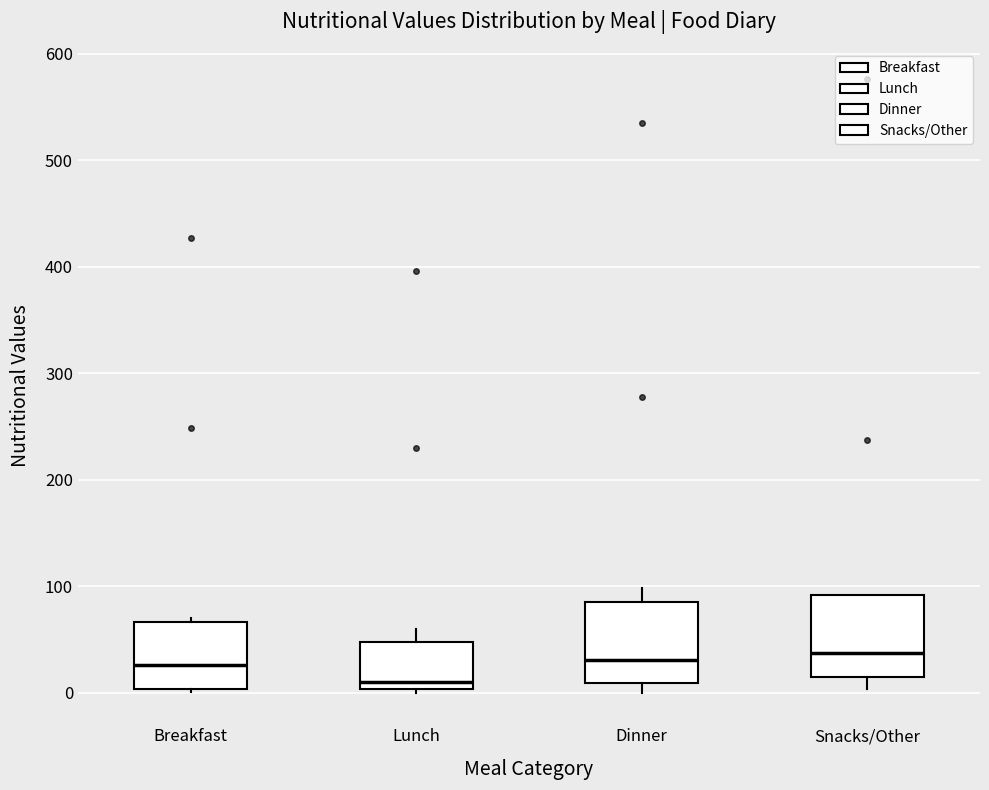

Reading left to right, transcribe this box plot: for each box, give where its median line is, the range the box spans, and where its two whiskers end, as read against the y-axis. The values are not printed on the chart, so give them approximately, as read against the axis.

Breakfast: median 30, box 0 to 70, whiskers 0 to 70 (just above the box's upper edge)
Lunch: median 10, box 0 to 50, whiskers 0 (just below the box's lower edge) to 60
Dinner: median 30, box 10 to 80, whiskers 0 to 100
Snacks/Other: median 40, box 10 to 90, whiskers 0 to 90